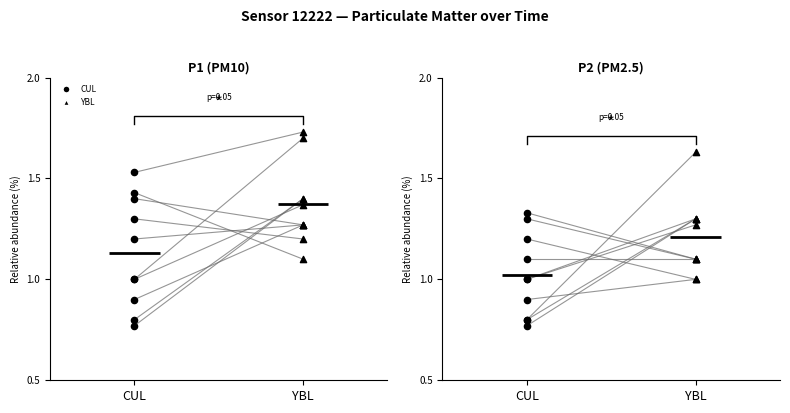

Which series contains the lowest Y value?

CUL